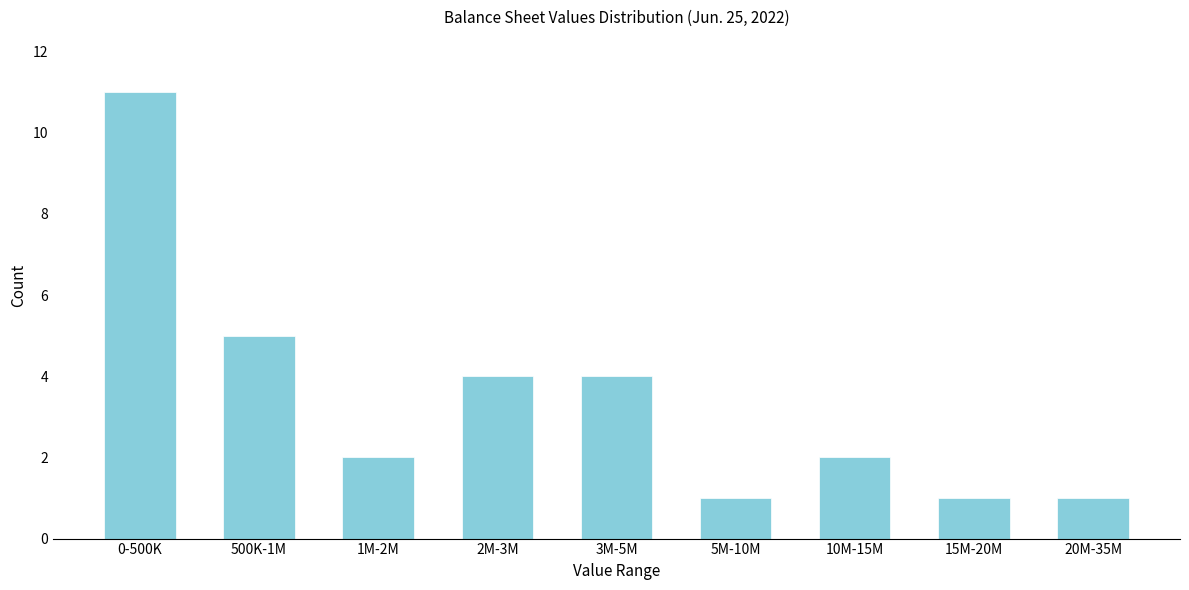

Reading left to right, list all the values displayed in this chart.

11	5	2	4	4	1	2	1	1